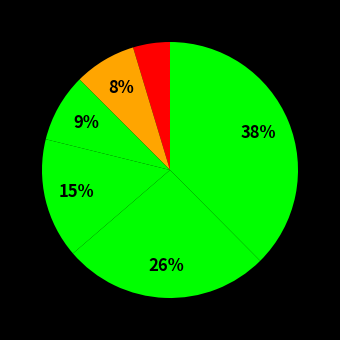

Count the number of slices in the pie.

6